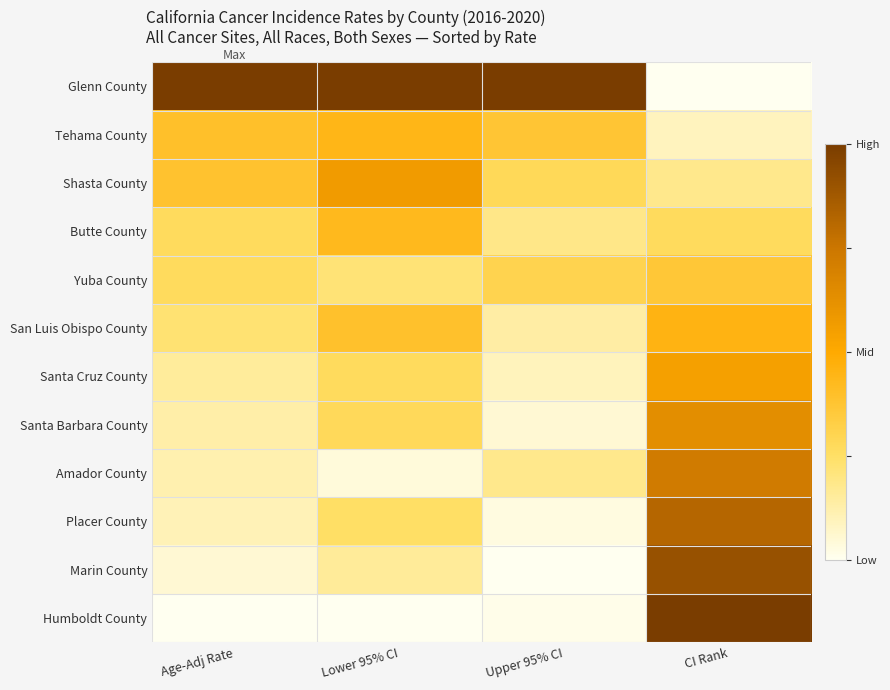

Reading right to left, what are all the values shown in this chart?

Glenn County: CI Rank=0.0	Upper 95% CI=1.0	Lower 95% CI=1.0	Age-Adj Rate=1.0
Tehama County: CI Rank=0.1	Upper 95% CI=0.4	Lower 95% CI=0.4	Age-Adj Rate=0.4
Shasta County: CI Rank=0.2	Upper 95% CI=0.3	Lower 95% CI=0.6	Age-Adj Rate=0.4
Butte County: CI Rank=0.3	Upper 95% CI=0.2	Lower 95% CI=0.4	Age-Adj Rate=0.3
Yuba County: CI Rank=0.4	Upper 95% CI=0.3	Lower 95% CI=0.2	Age-Adj Rate=0.3
San Luis Obispo County: CI Rank=0.5	Upper 95% CI=0.1	Lower 95% CI=0.4	Age-Adj Rate=0.2
Santa Cruz County: CI Rank=0.5	Upper 95% CI=0.1	Lower 95% CI=0.3	Age-Adj Rate=0.2
Santa Barbara County: CI Rank=0.6	Upper 95% CI=0.1	Lower 95% CI=0.3	Age-Adj Rate=0.1
Amador County: CI Rank=0.7	Upper 95% CI=0.2	Lower 95% CI=0.0	Age-Adj Rate=0.1
Placer County: CI Rank=0.8	Upper 95% CI=0.0	Lower 95% CI=0.3	Age-Adj Rate=0.1
Marin County: CI Rank=0.9	Upper 95% CI=0.0	Lower 95% CI=0.2	Age-Adj Rate=0.1
Humboldt County: CI Rank=1.0	Upper 95% CI=0.0	Lower 95% CI=0.0	Age-Adj Rate=0.0